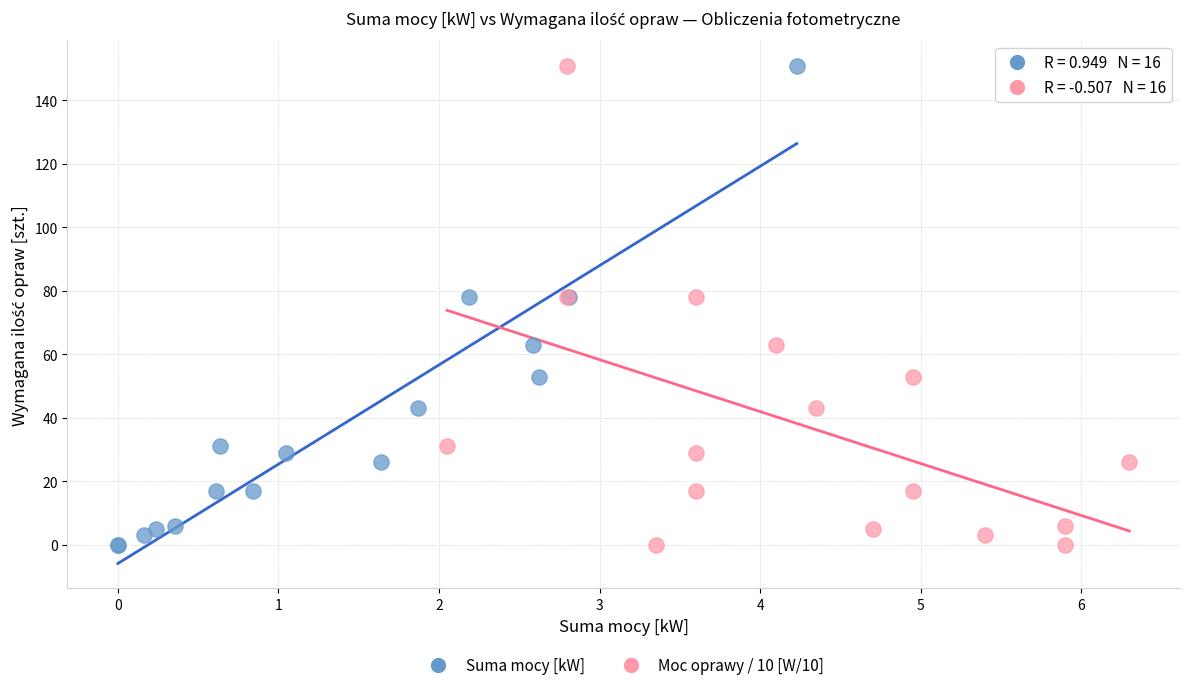

What are all the series names shown in the legend?

Suma mocy [kW], Moc oprawy / 10 [W/10]